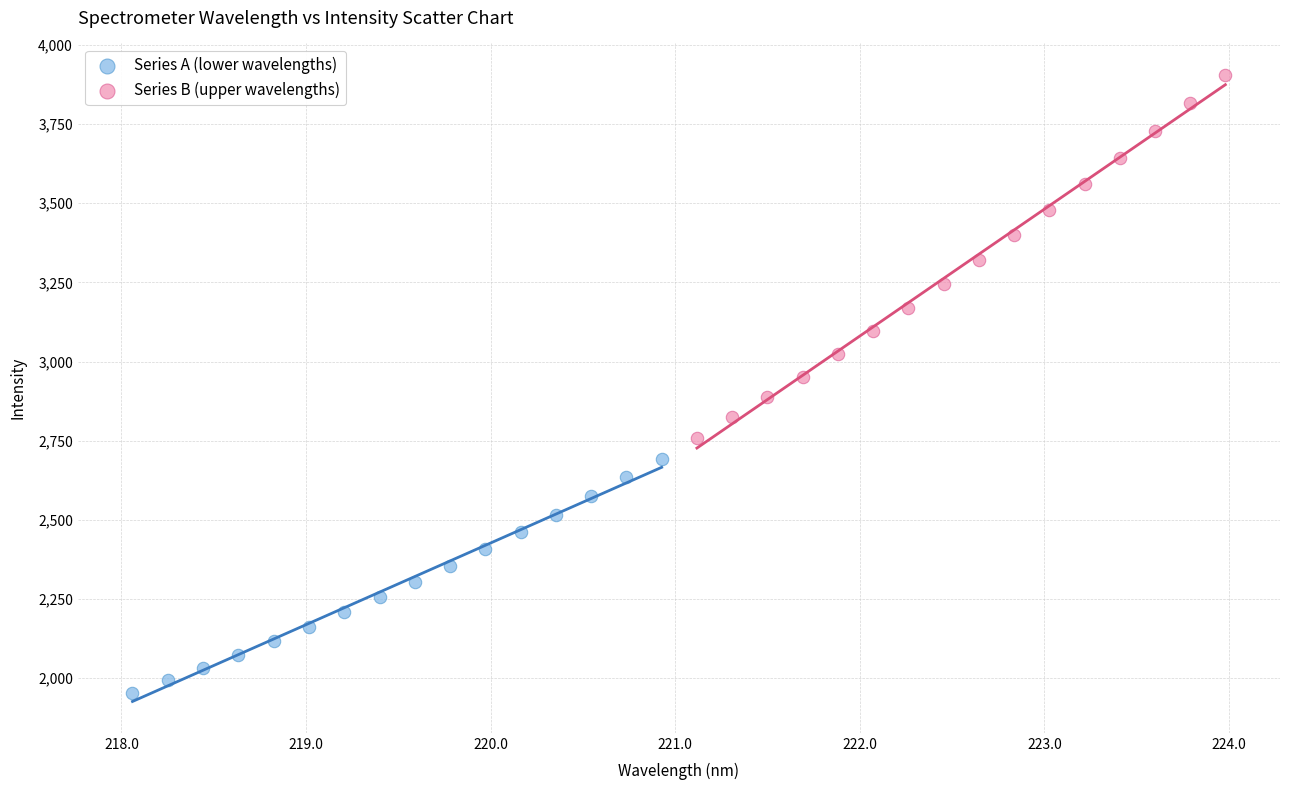

Which series reaches the minimum Y coordinate?

Series A (lower wavelengths)